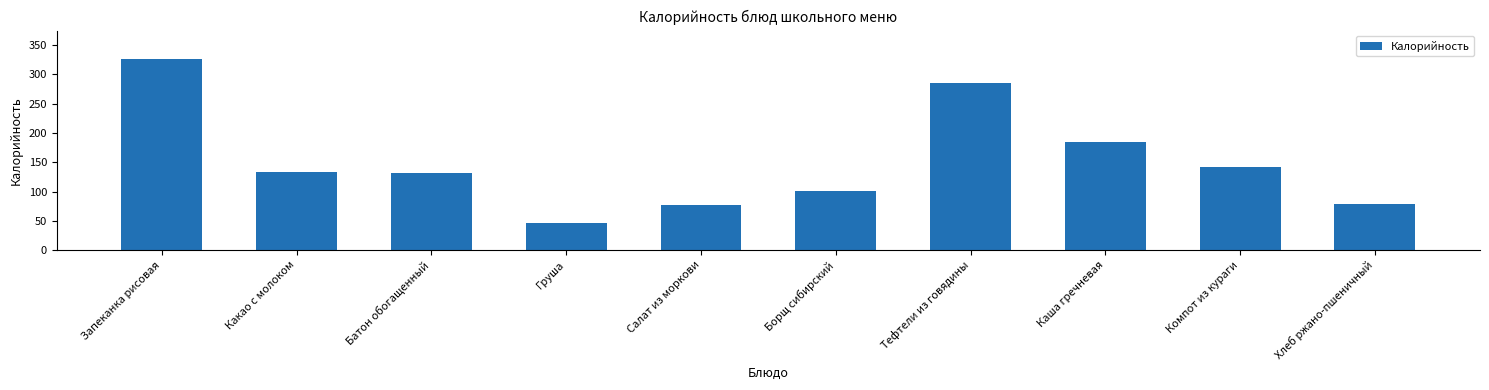

What is the change in value from Салат из моркови to Хлеб ржано-пшеничный?

+2.0